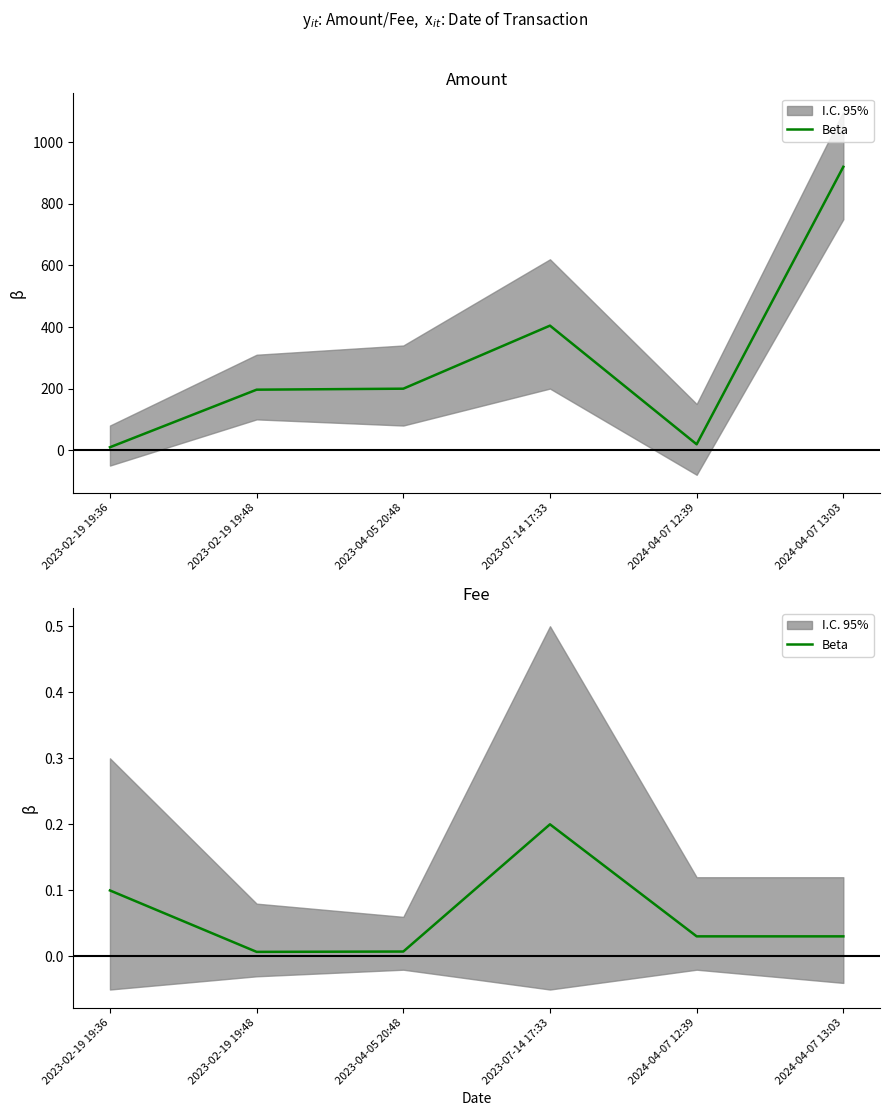

Rank the categories by value from lowest to highest.

2023-02-19 19:48, 2023-04-05 20:48, 2024-04-07 12:39, 2024-04-07 13:03, 2023-02-19 19:36, 2023-07-14 17:33